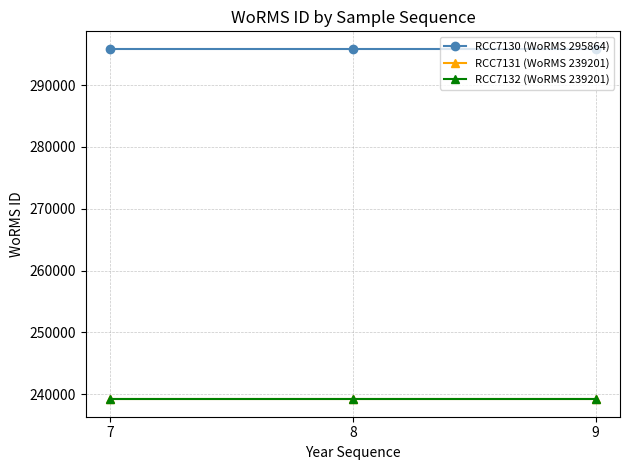

What are all the series names shown in the legend?

RCC7130 (WoRMS 295864), RCC7131 (WoRMS 239201), RCC7132 (WoRMS 239201)